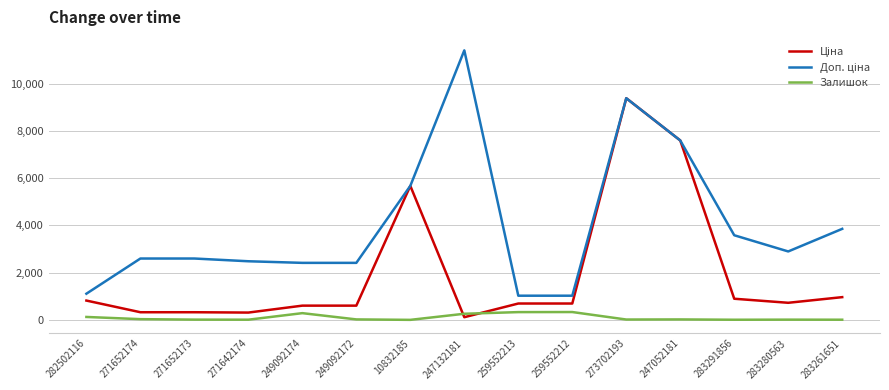

At which category is the sum across all series the highest?

273702193